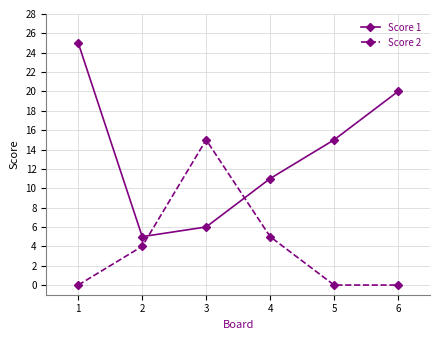

At which category does Score 2 reach its first local peak?

3